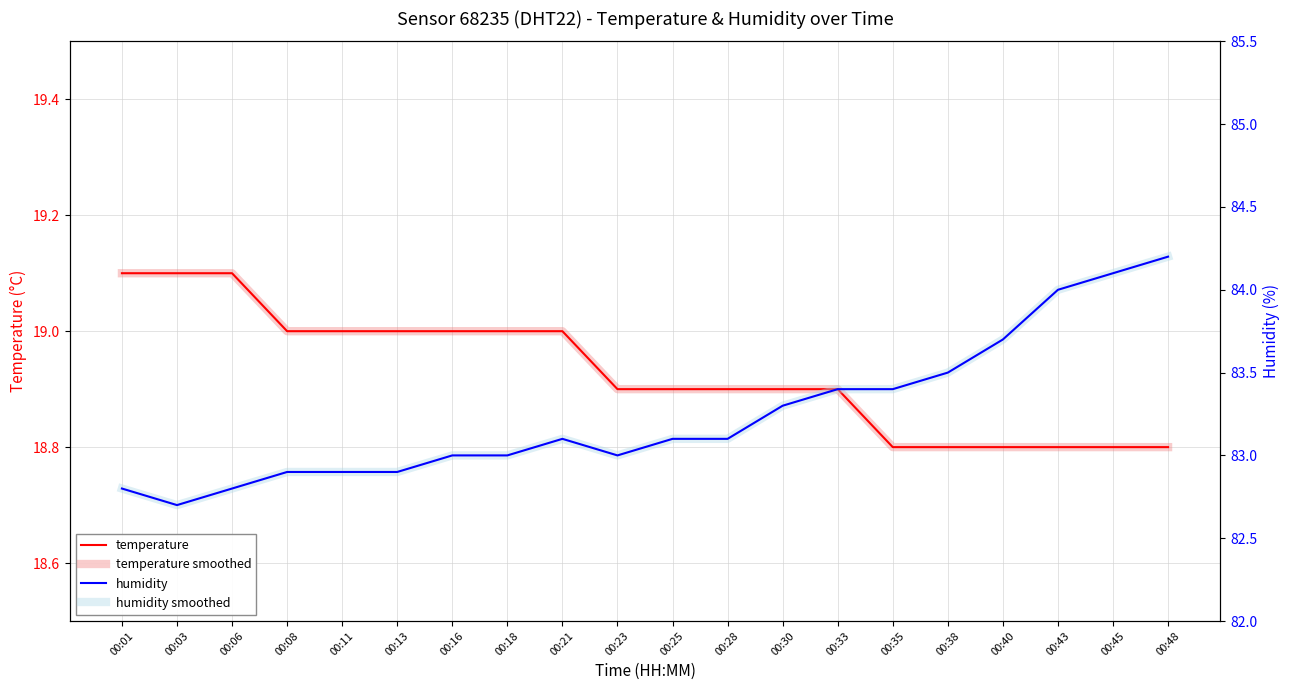

What is the spread (max minus min) of values at 00:11?

63.9